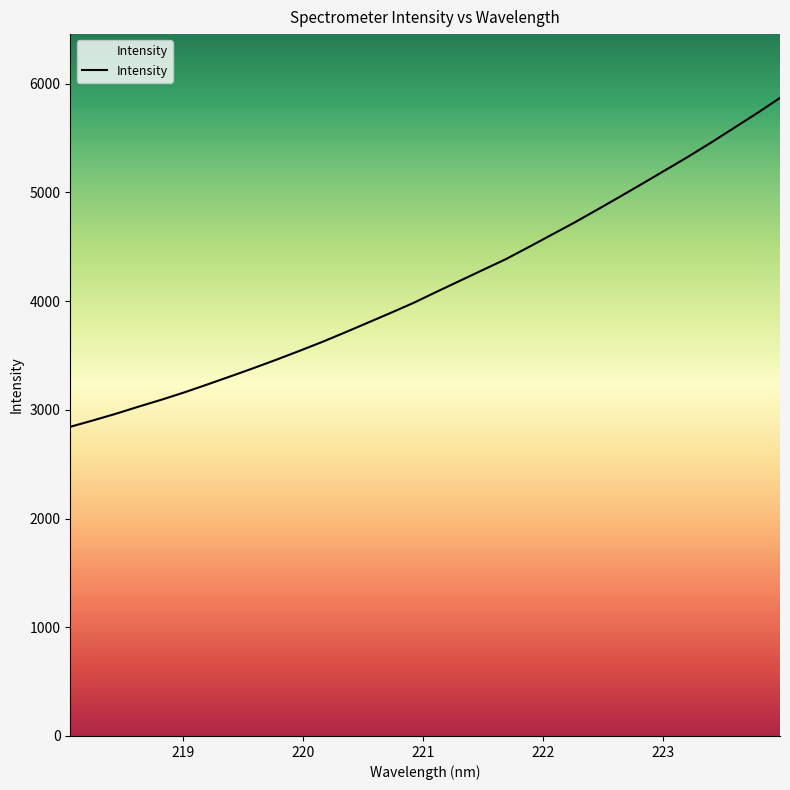

Count the number of values greater than 4086.

16